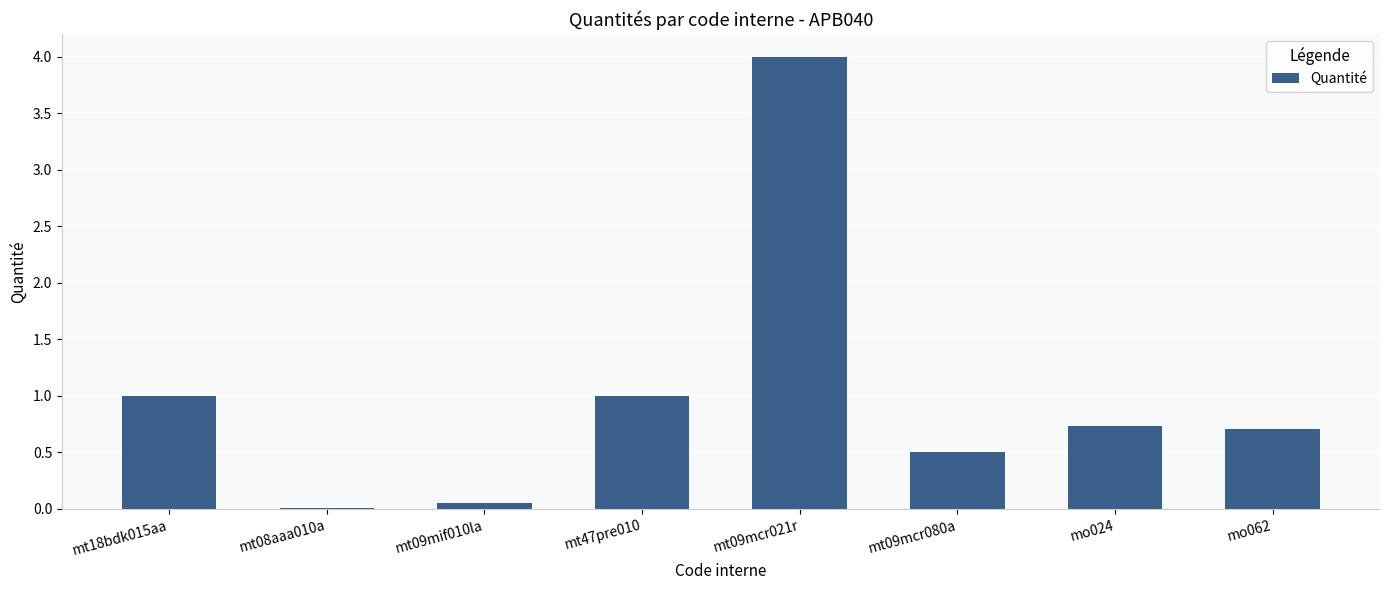

What is the maximum value shown in the chart?

4.0